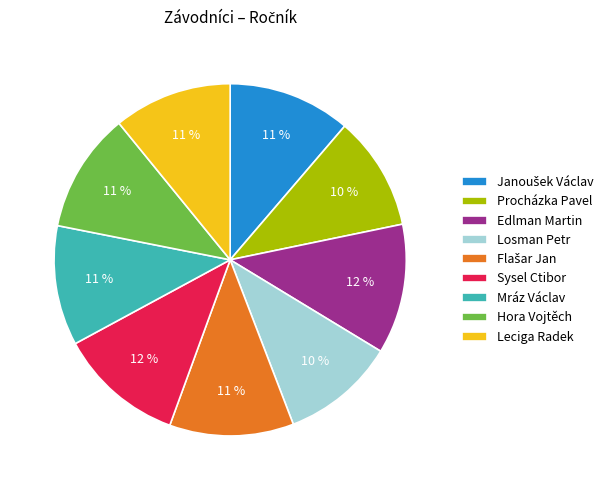

To the nearest percent, what is the average slice percentage?

11%